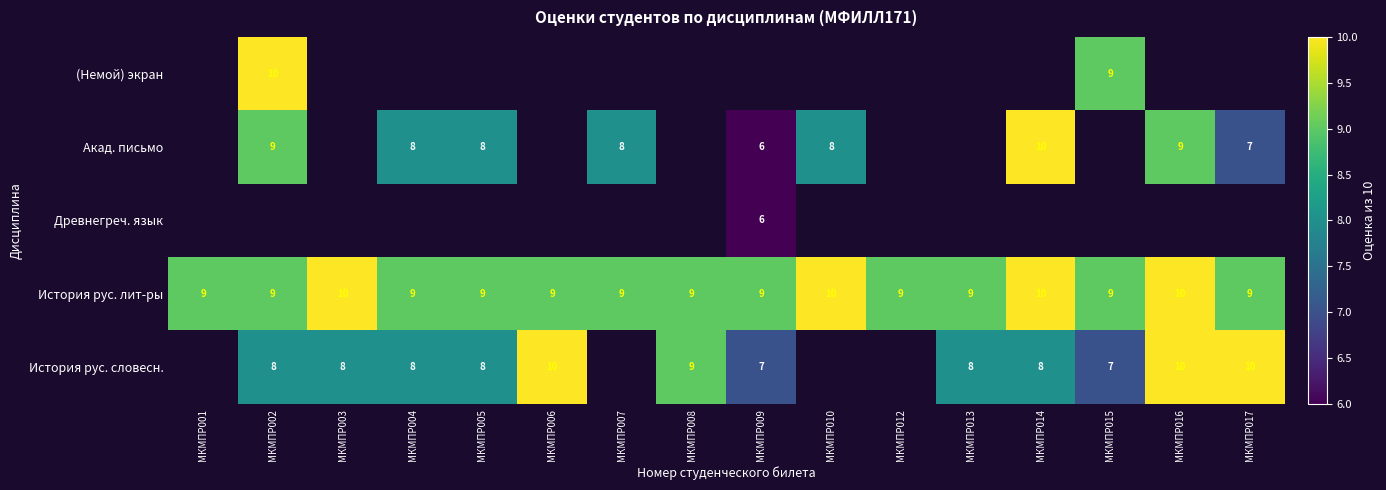

The value of История рус. словесн. at МКМПР002 is 5. True or false?

False